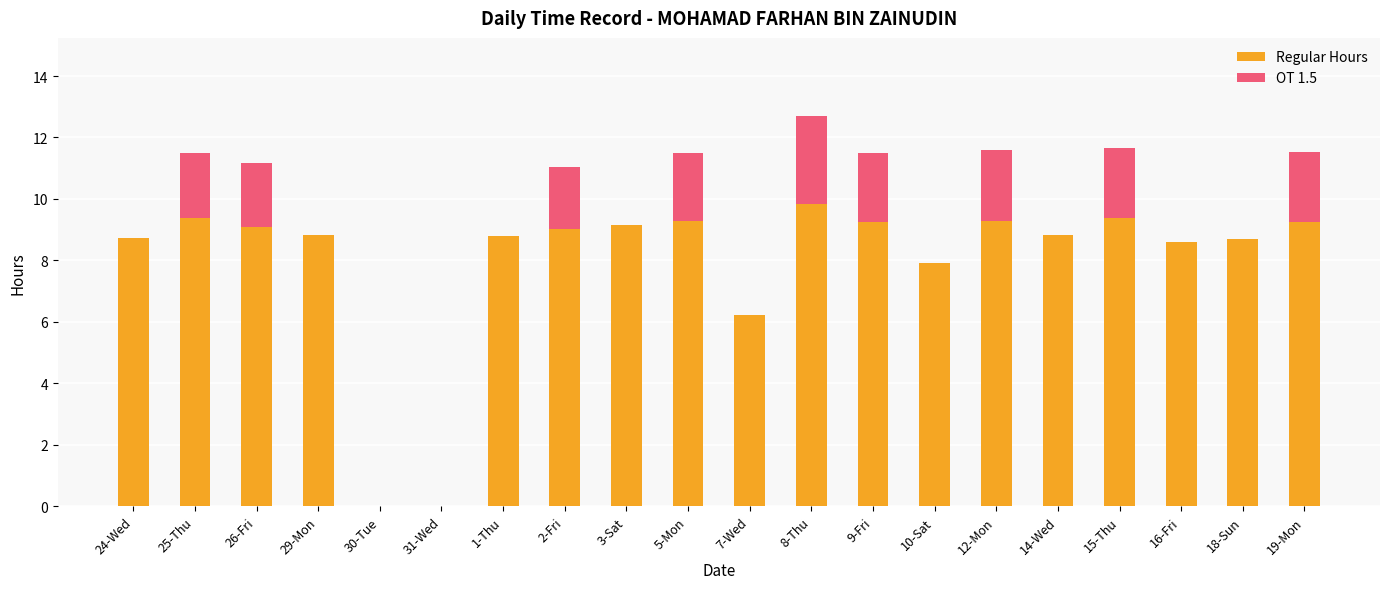

What is the total value across all series at 25-Thu?

11.5